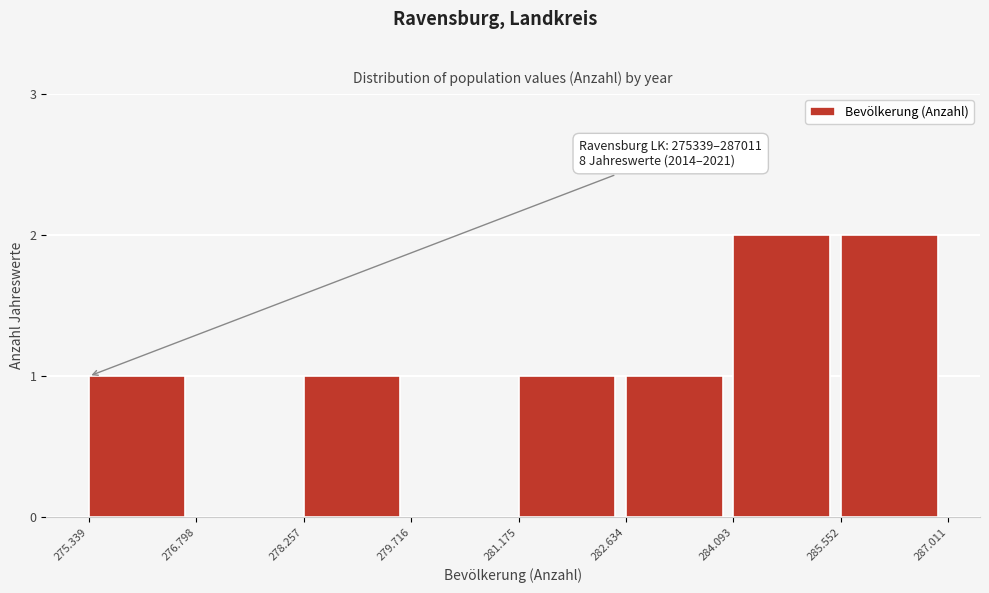

Reading left to right, extract all data points from this chart.

275.339=1	276.798=0	278.257=1	279.716=0	281.175=1	282.634=1	284.093=2	285.552=2